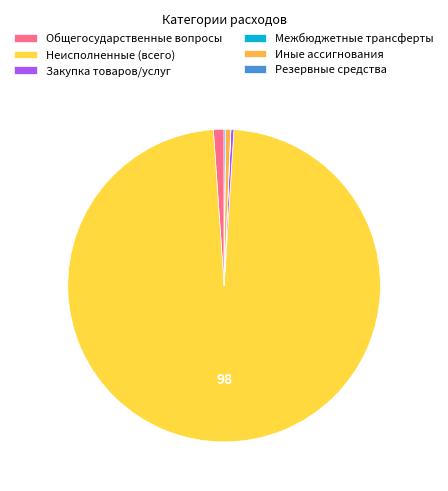

Count the number of slices in the pie.

6